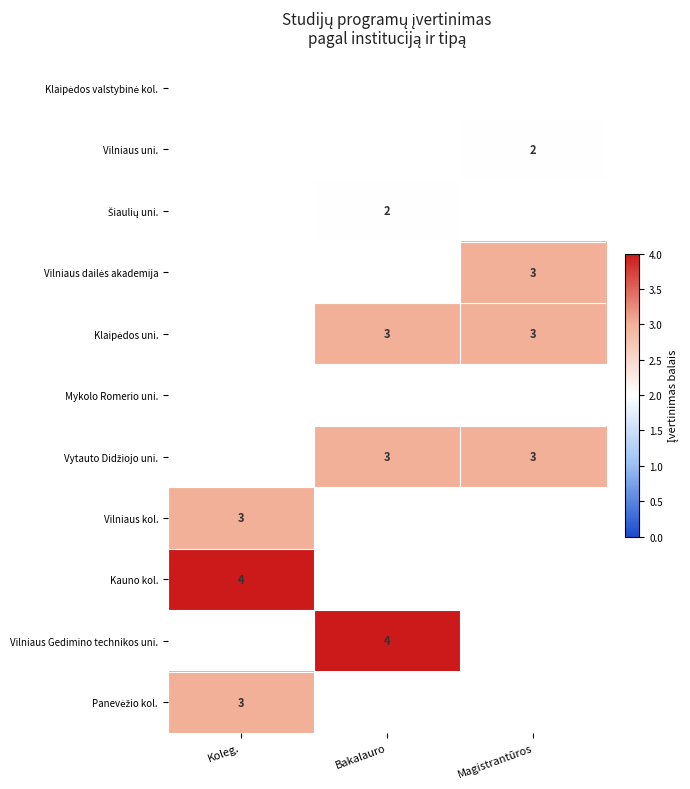

What is the total value across all series at Koleg.?

10